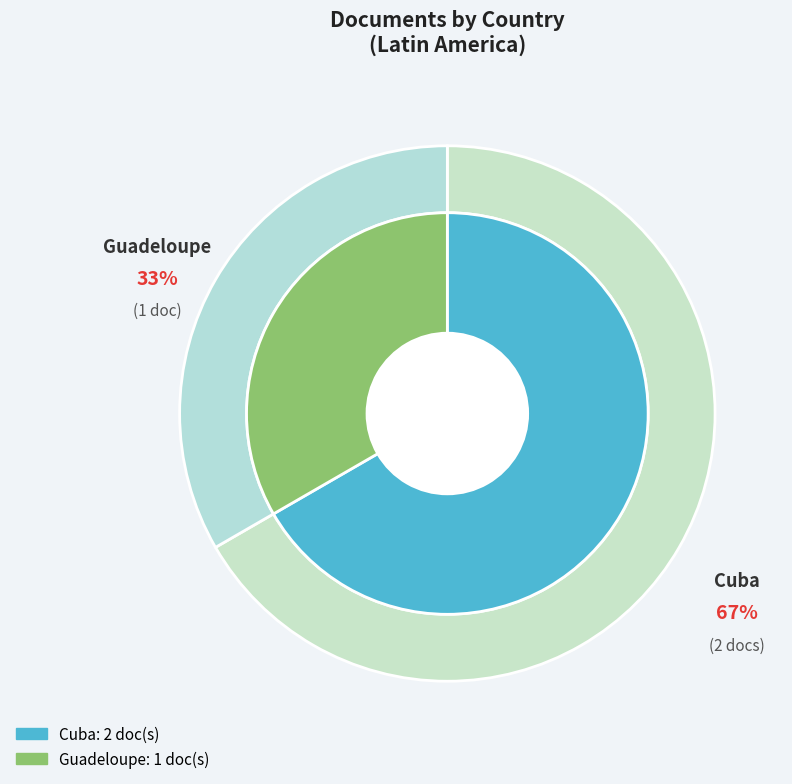

To the nearest percent, what is the combined percentage of Guadeloupe and Cuba?

100%